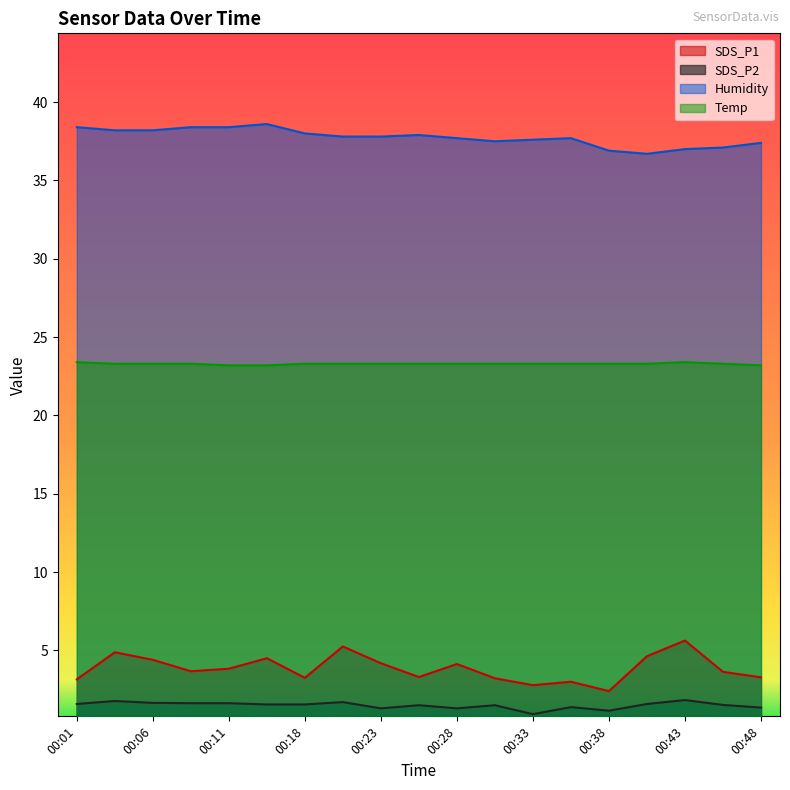

True or false: Humidity and Temp intersect in this chart.

False